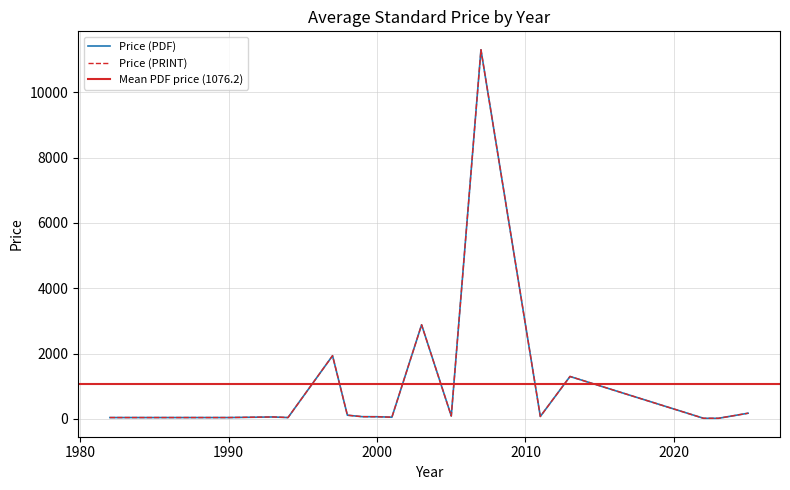

What is the value of the Price (PRINT) point at the 8th from the left?

65